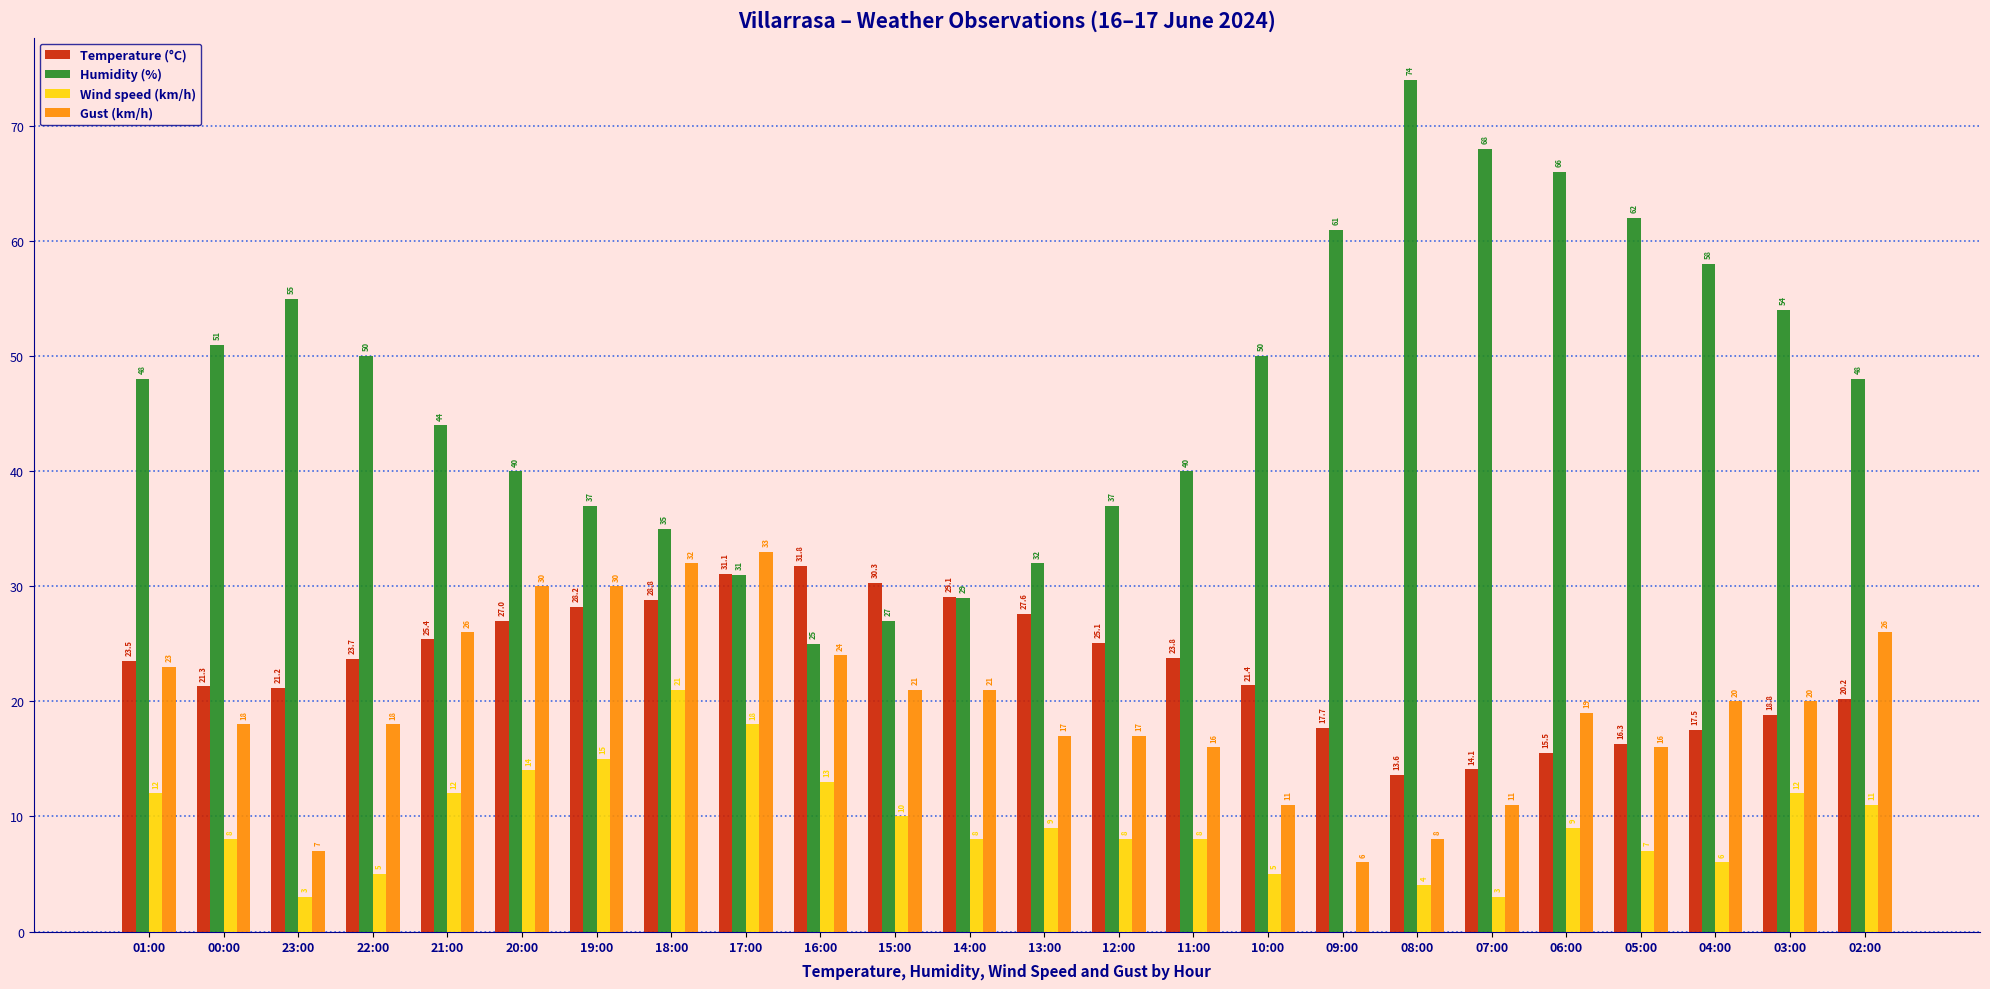

What value does the Gust (km/h) series have at 15:00?

21.0